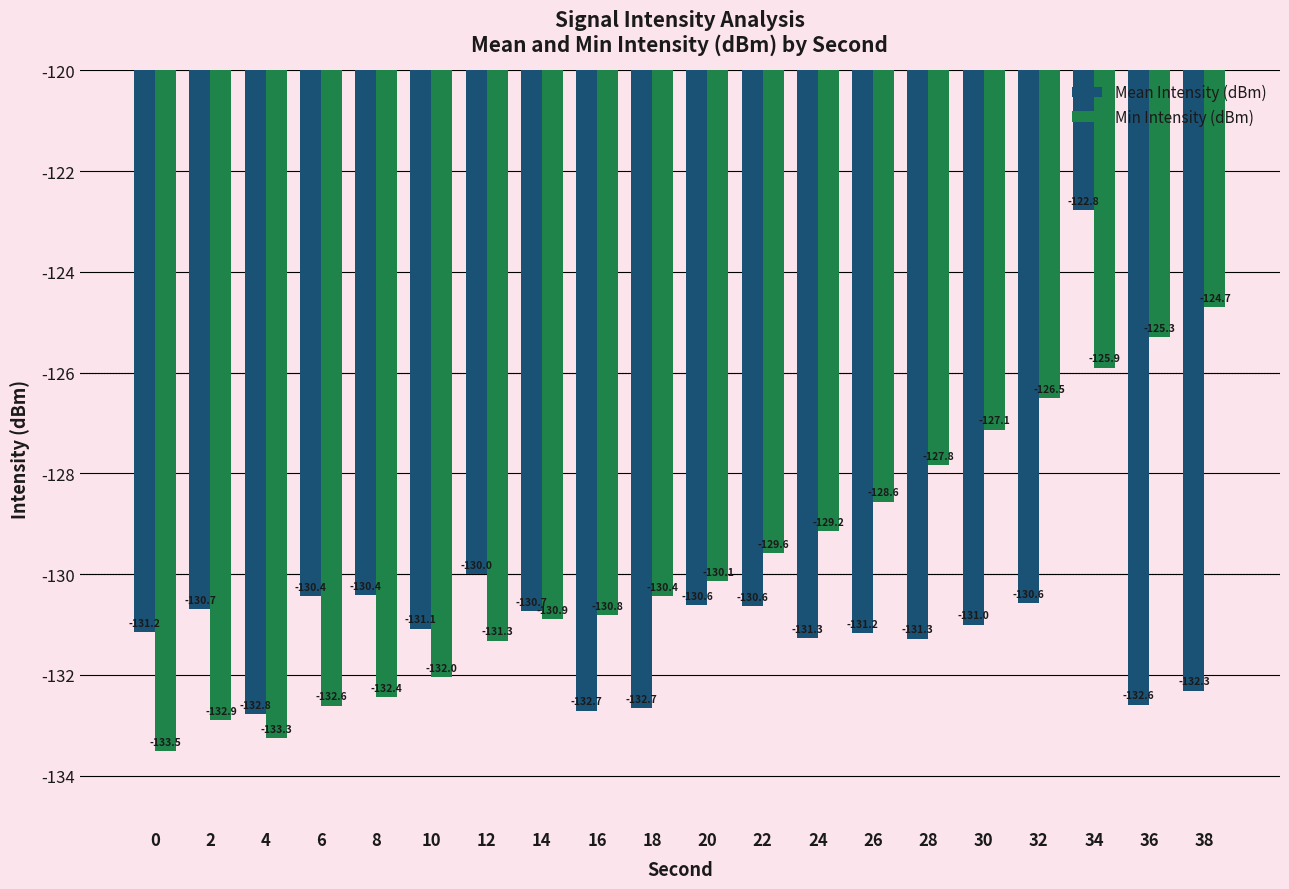

Which label corresponds to the largest value in the chart?

34